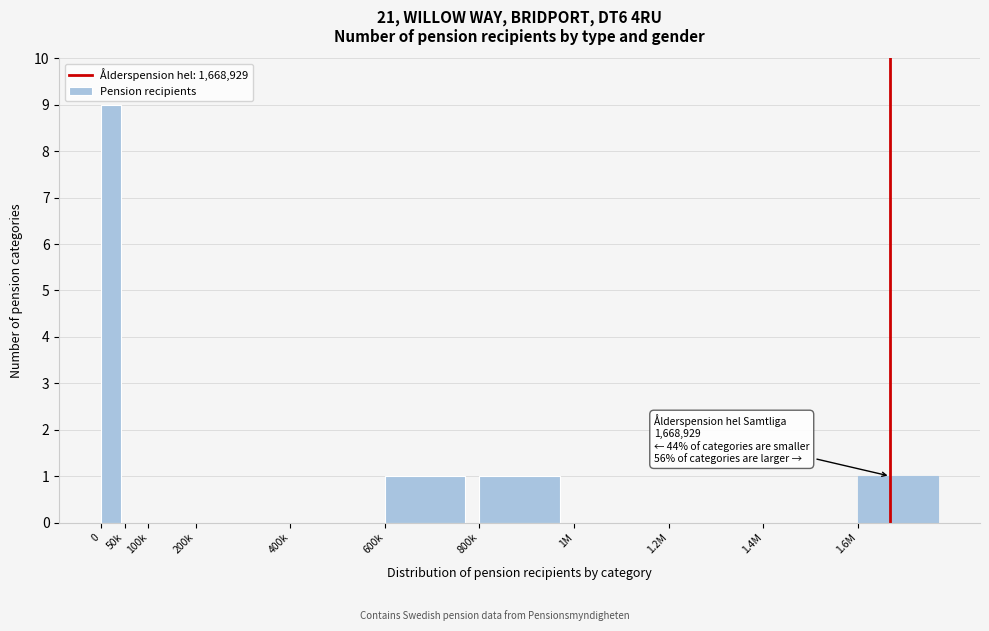

Reading left to right, what are all the values shown in this chart?

0=9	50k=0	100k=0	200k=0	400k=0	600k=1	800k=1	1M=0	1.2M=0	1.4M=0	1.6M=1